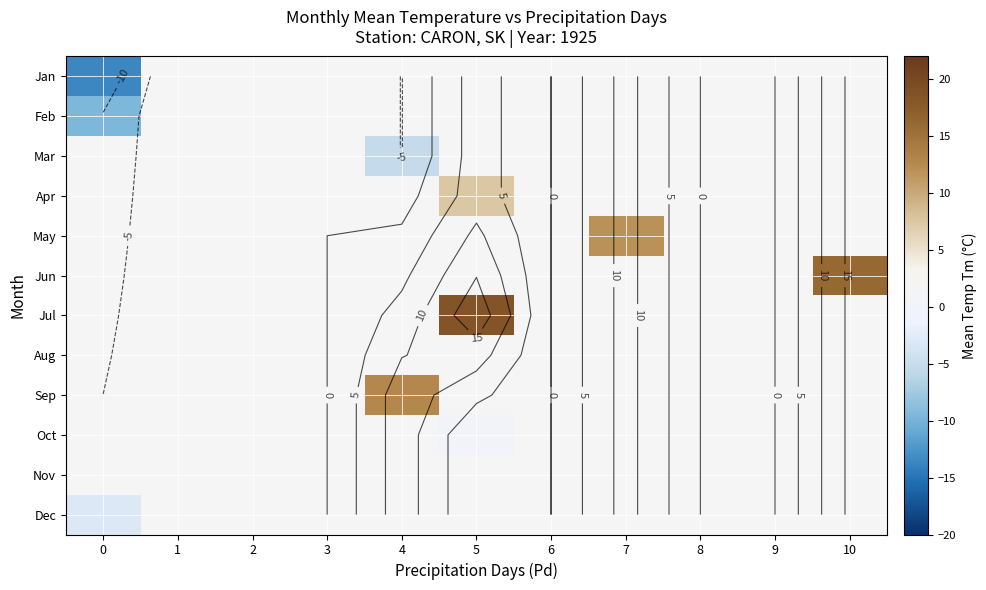

True or false: Oct has a value of 0.2 at 5.

True